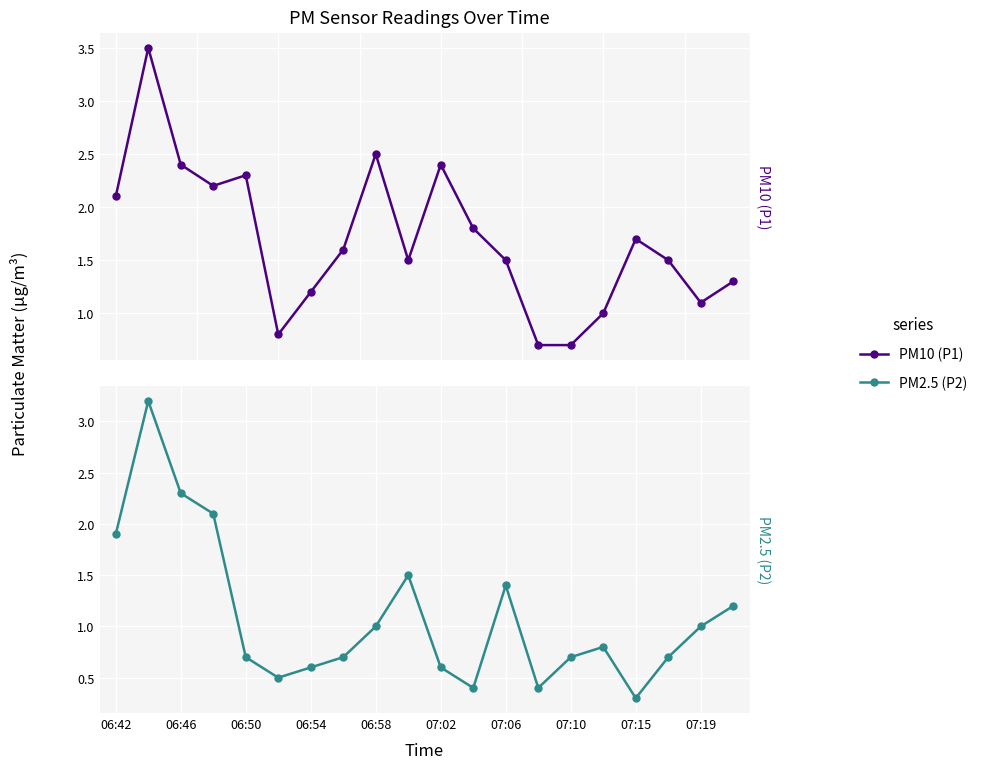

List the series in order of their overall mean, highest first.

PM10 (P1), PM2.5 (P2)